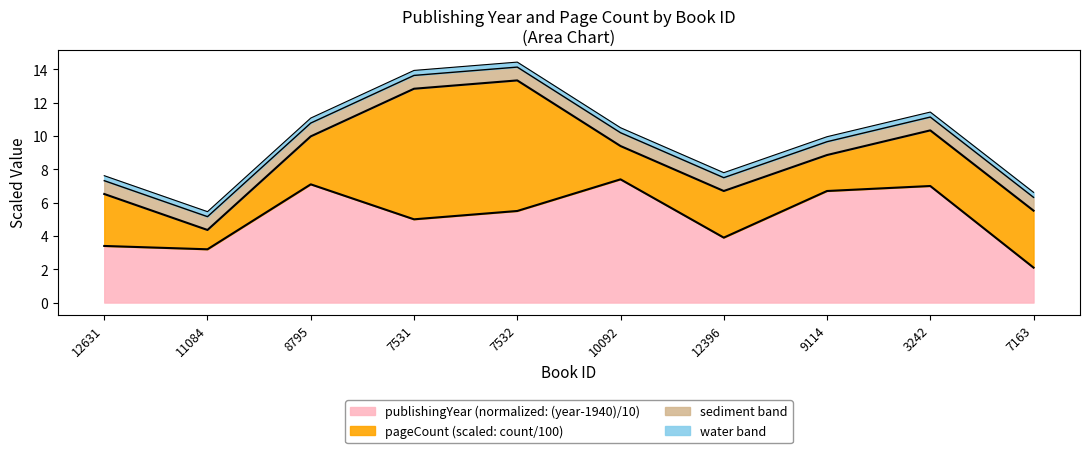

Which has a higher value, 7532 or 3242?

3242